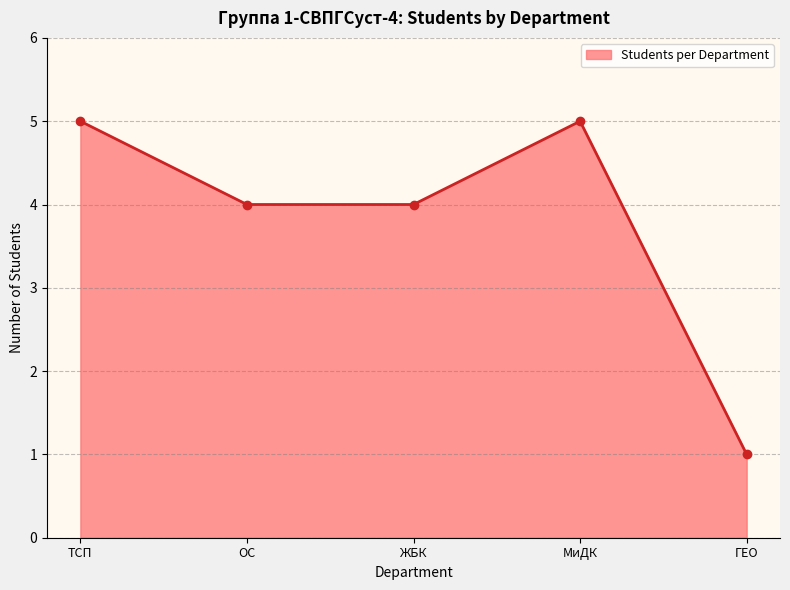

What is the smallest value displayed?

1